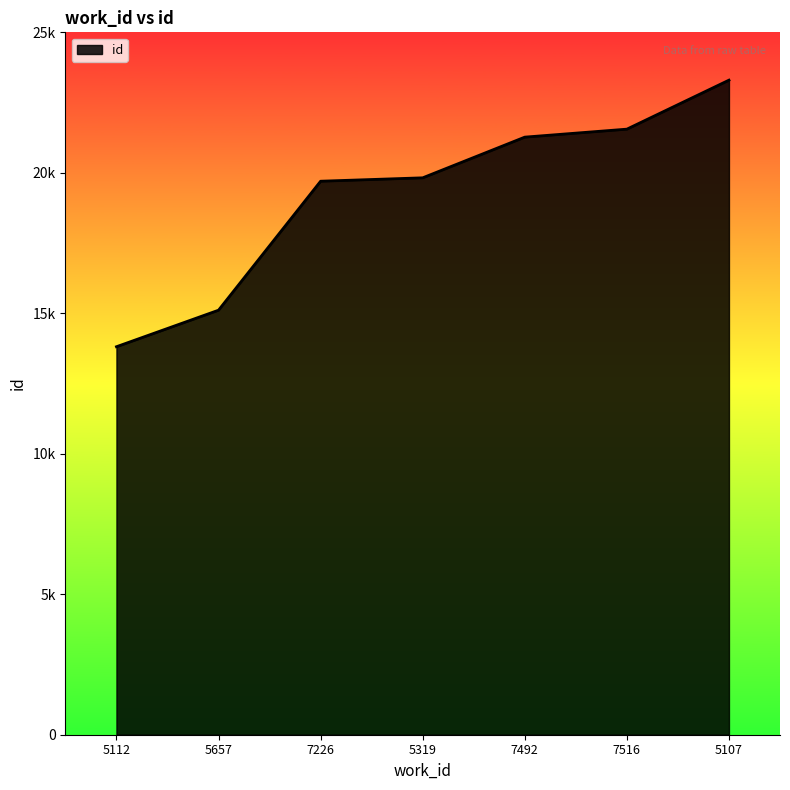

What is the change in value from 5112 to 7226?

+5891